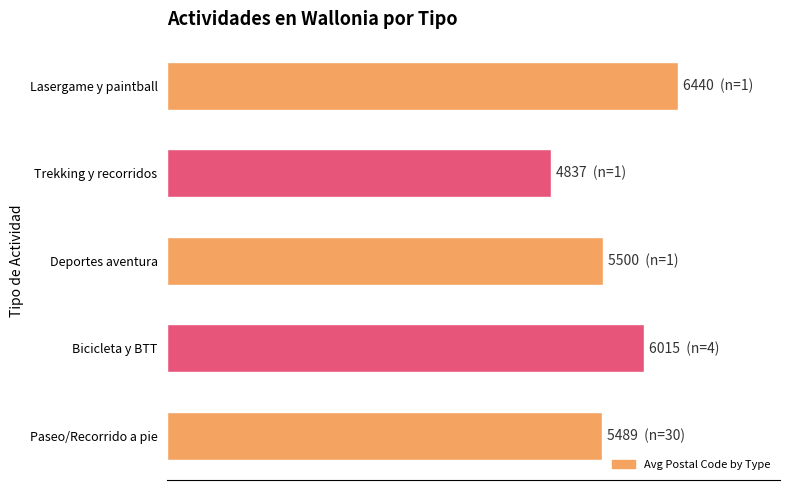

What is the minimum value shown in the chart?

4837